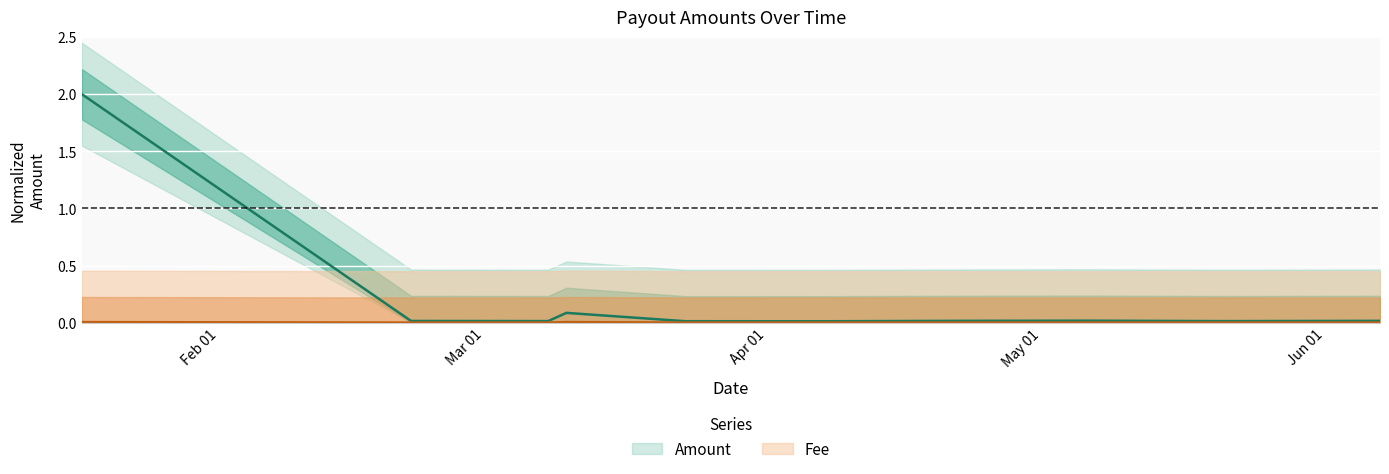

Is the value of Amount at 2024-04-22 greater than the value of Fee at 2024-03-23?

Yes